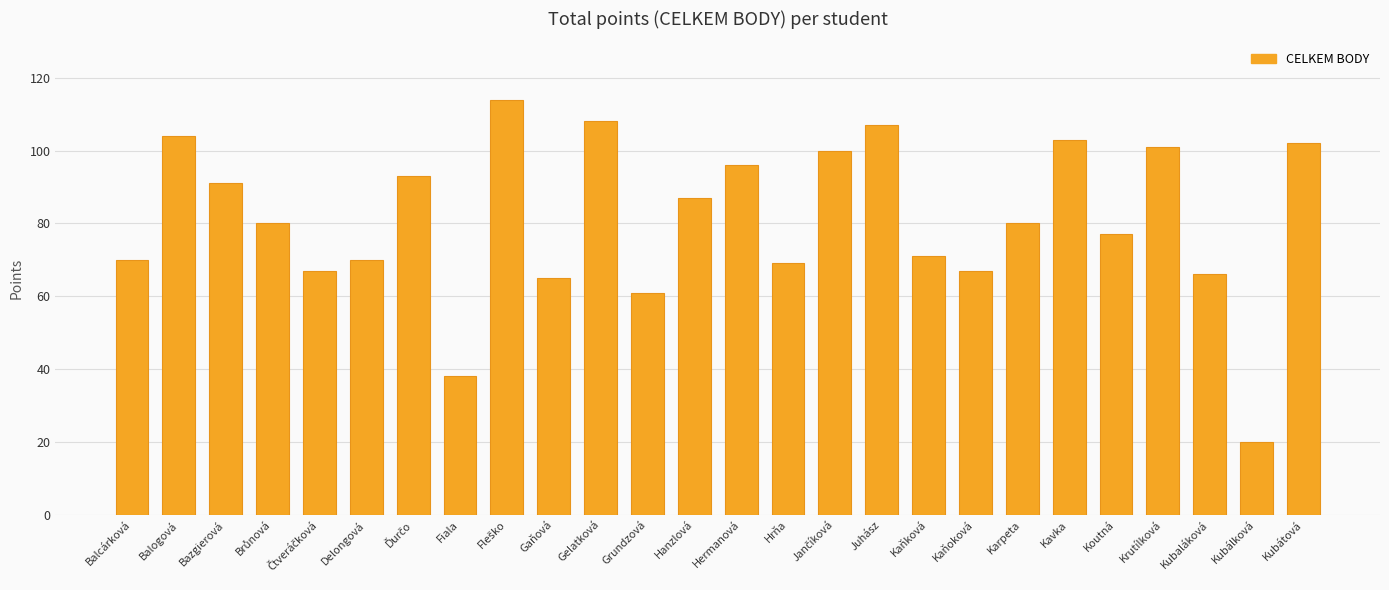

What is the ratio of the value at Gelatková to the value at Hanzlová?

1.2